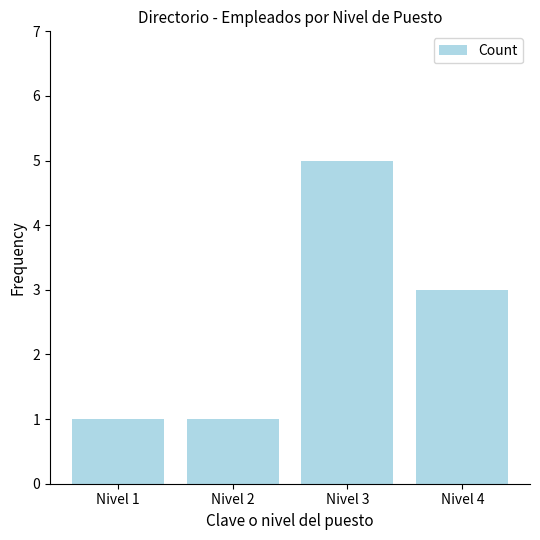

How many data points are less than 3?

2